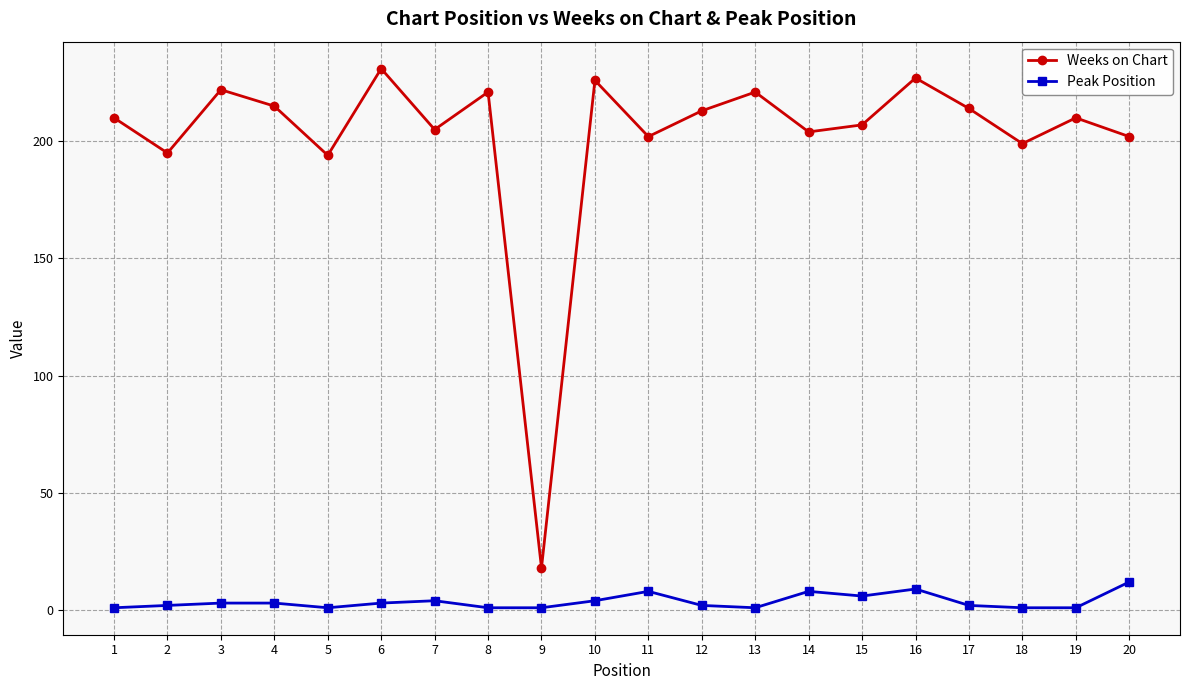

The Weeks on Chart series shows 213 at 12. True or false?

True